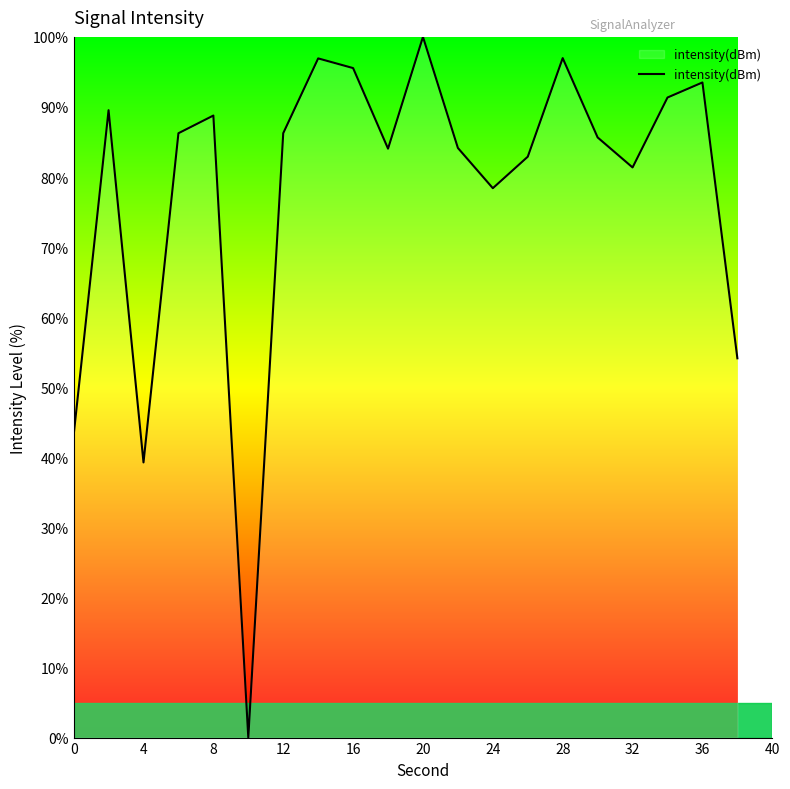

The value at 28 is 97.0. True or false?

True